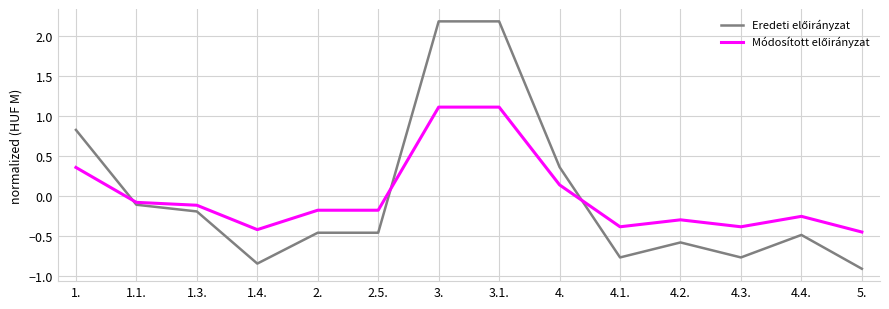

How many series are shown in this chart?

2